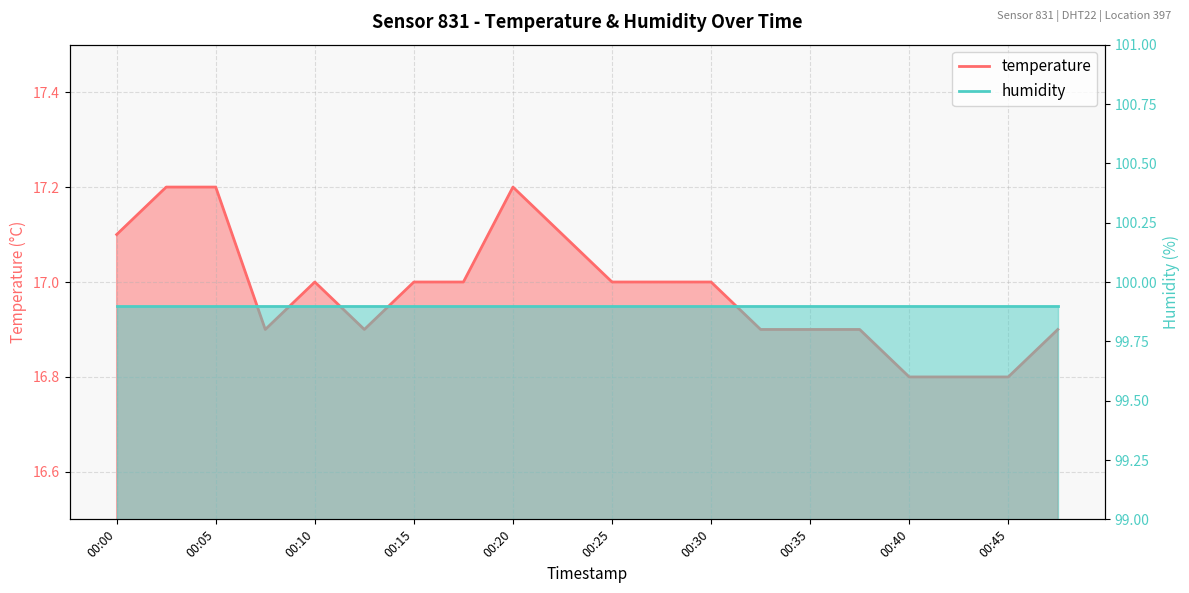

What is the minimum value shown in the chart?

16.8